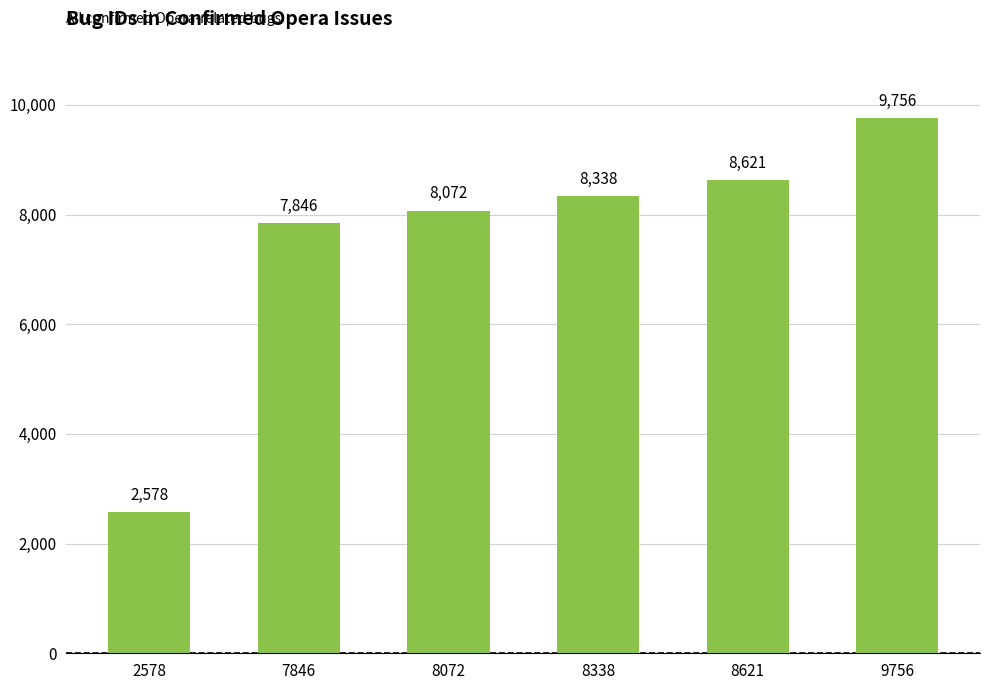

Approximately how many times larger is the value at 9756 compared to 8338?

1.2